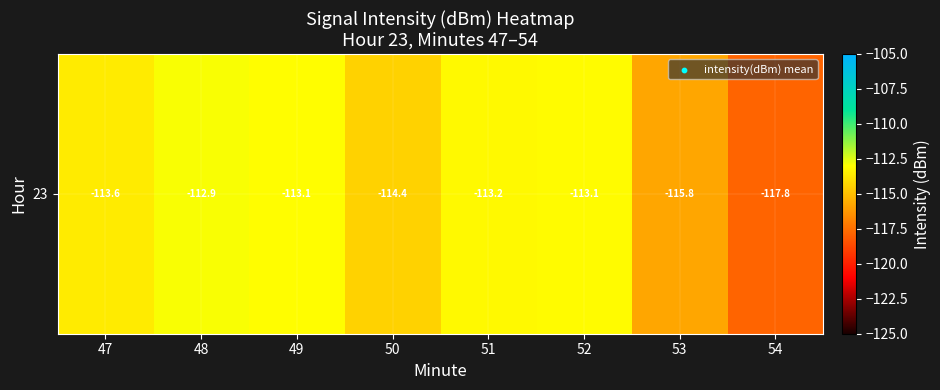

Reading left to right, transcribe all the data shown in this chart.

-113.6	-112.9	-113.1	-114.4	-113.2	-113.1	-115.8	-117.8